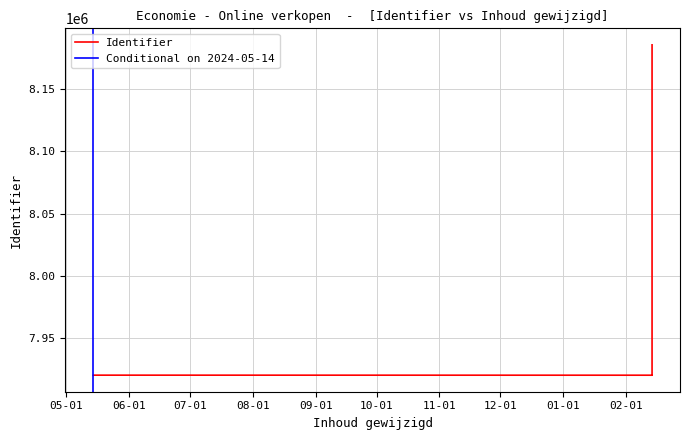

What is the maximum value shown in the chart?

8185551